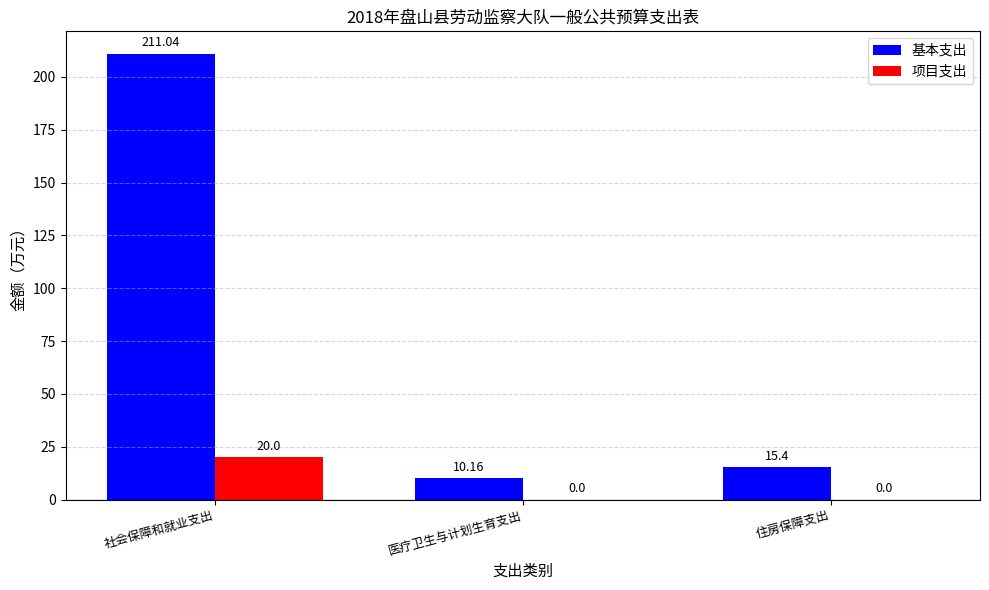

At which label does 基本支出 first exceed 15?

社会保障和就业支出